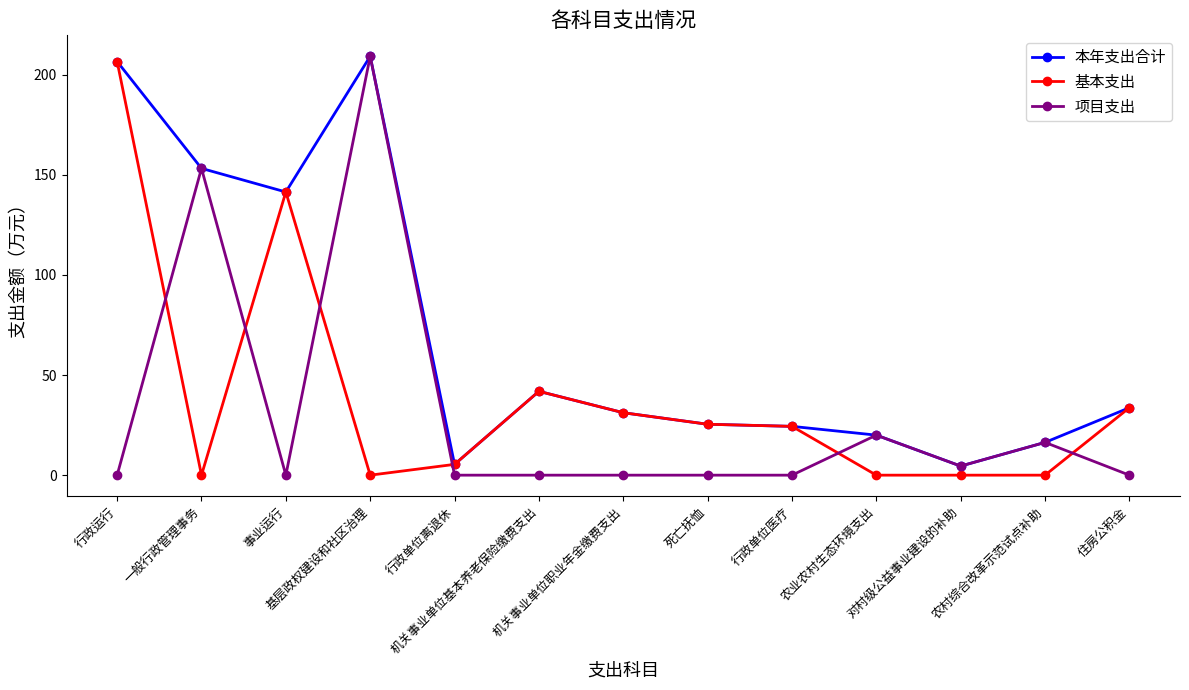

At which label is 基本支出 closest to 103?

事业运行